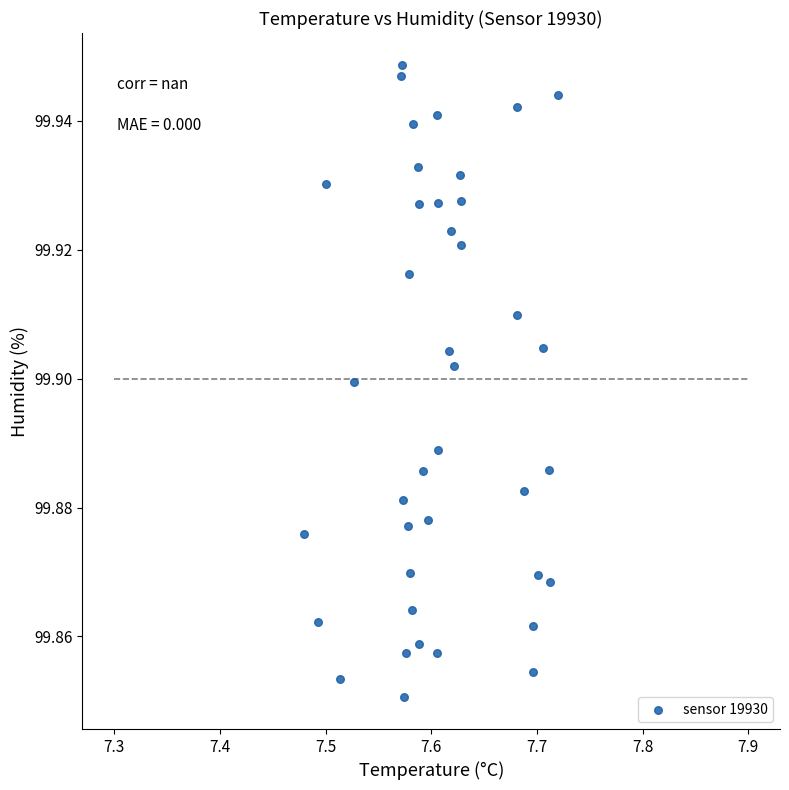

Count the number of points in this scatter plot.

40